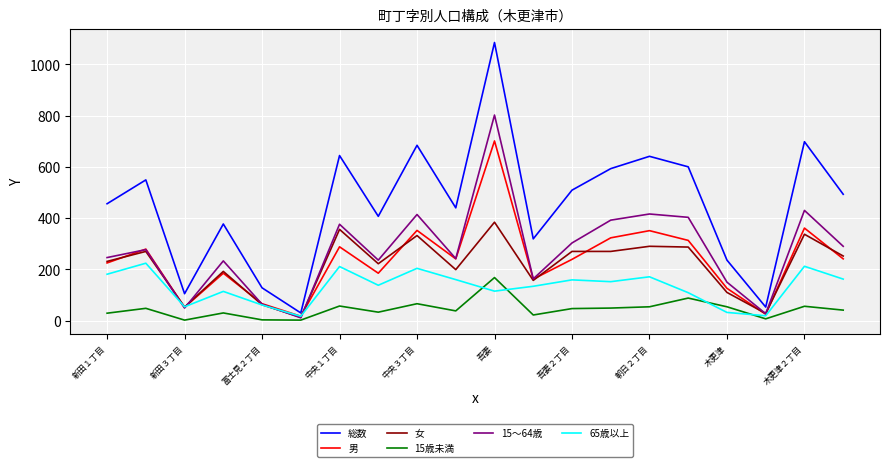

Rank the series by their maximum value, from lowest to highest.

15歳未満, 65歳以上, 女, 男, 15～64歳, 総数